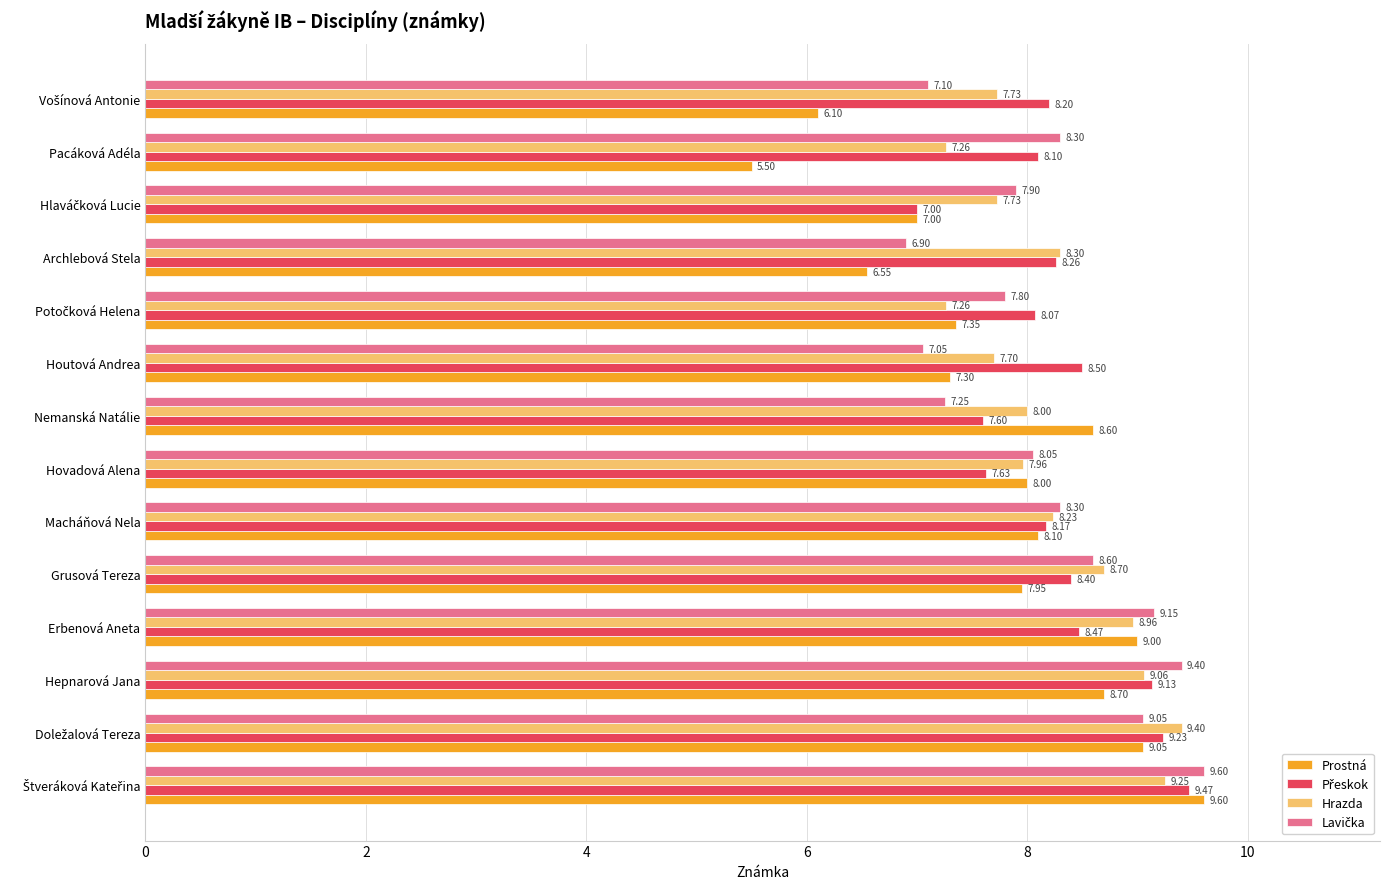

Which category has the lowest value across all series?

Pacáková Adéla